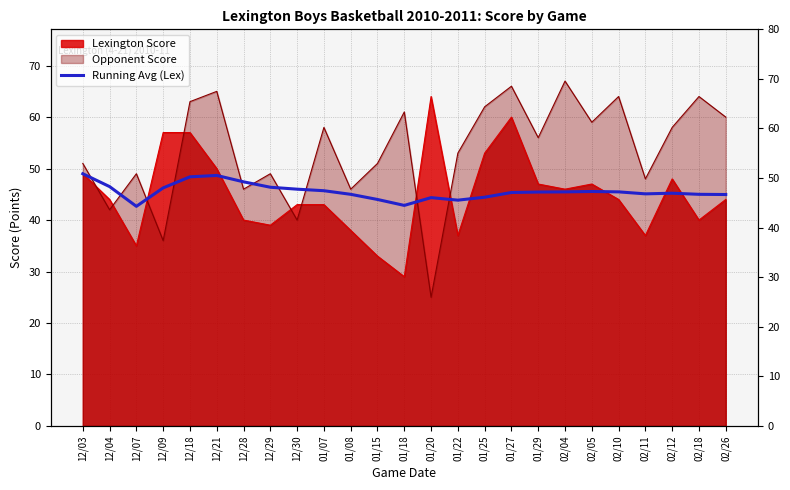

What is the sum of all values?

1139.1